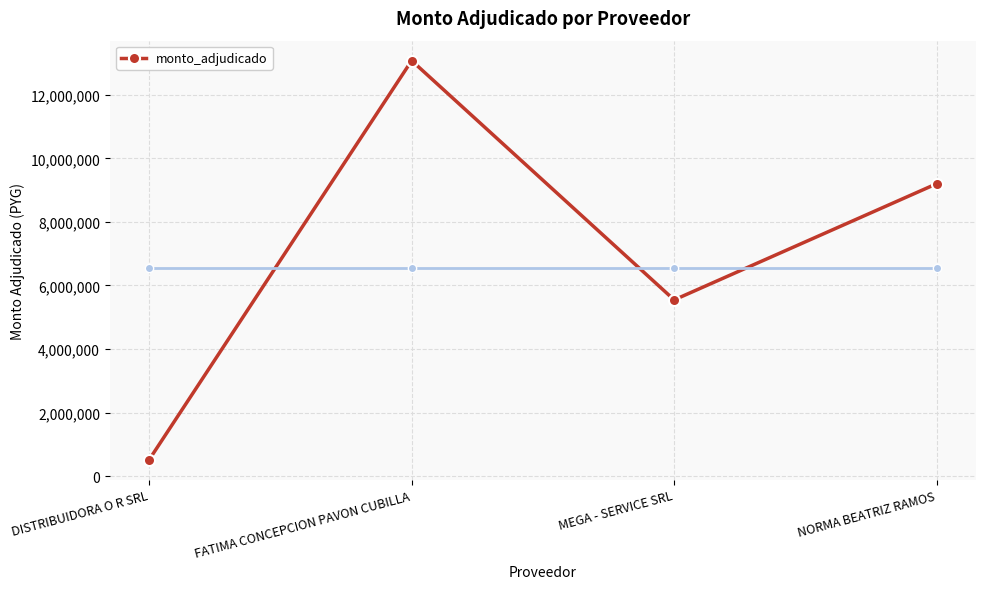

What is the value of the 1st point from the left?

518450